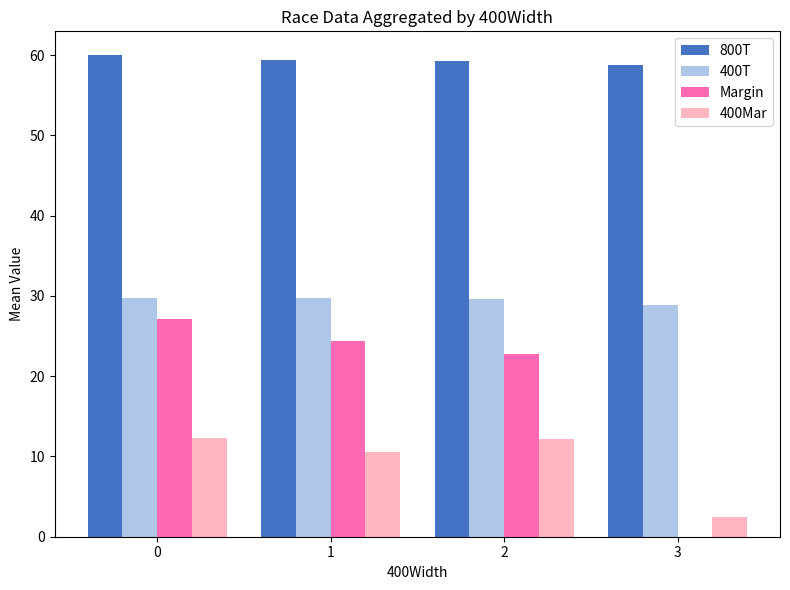

True or false: 400T has a value of 29.6 at 2.

True